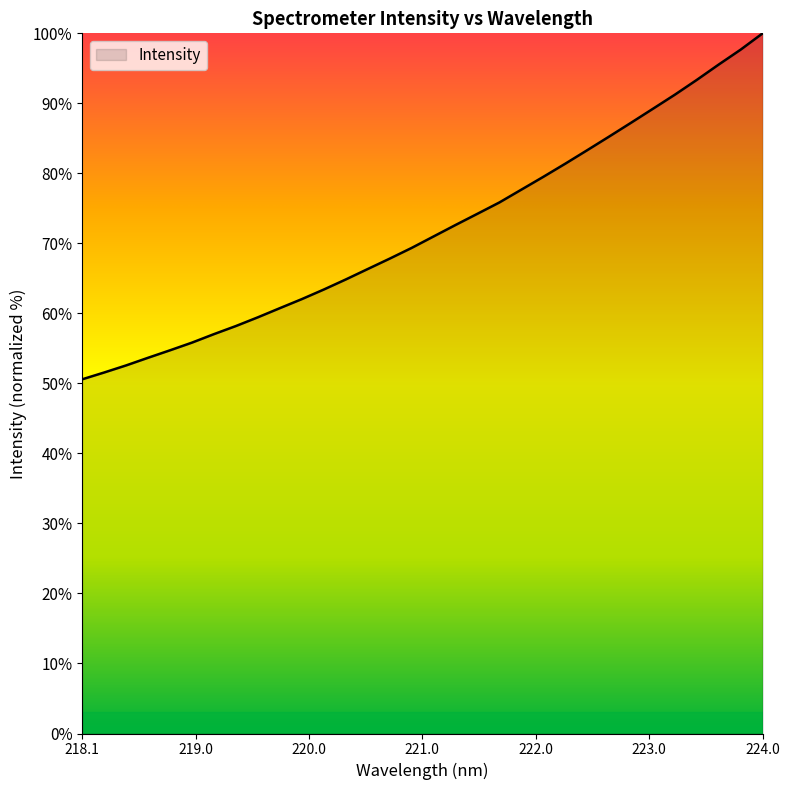

How many lines are shown in the chart?

1